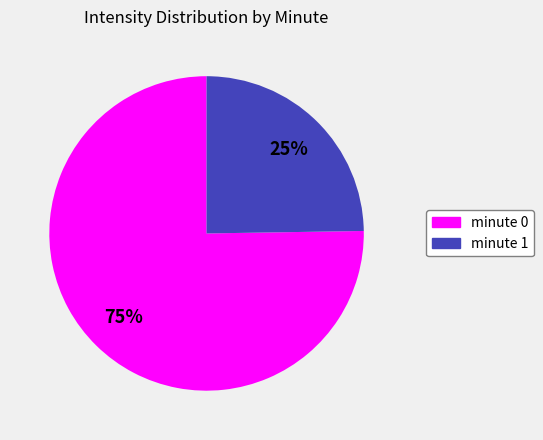

True or false: minute 1 accounts for 34% of the total.

False